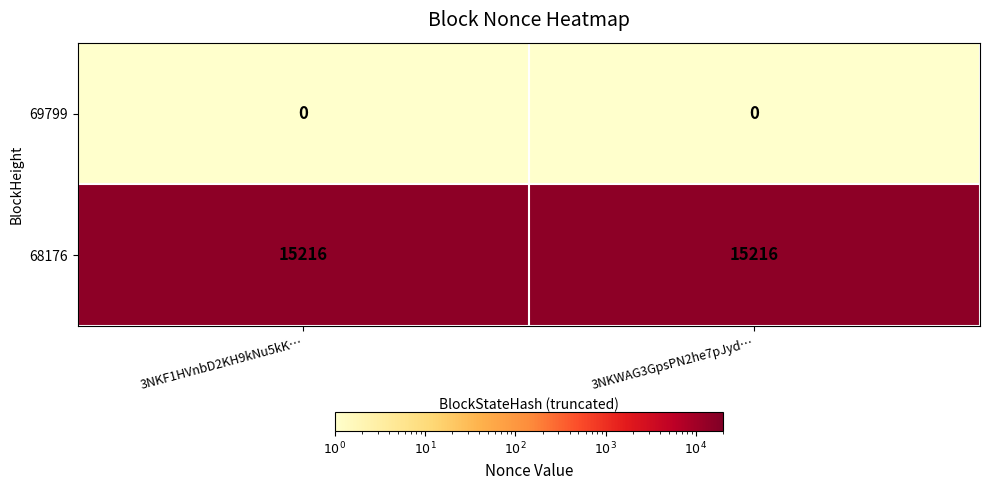

What is the maximum value shown in the chart?

15216